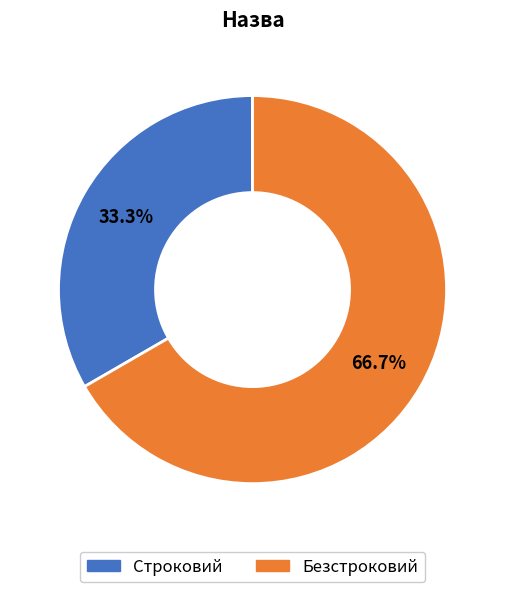

Is there a majority slice in this chart?

Yes